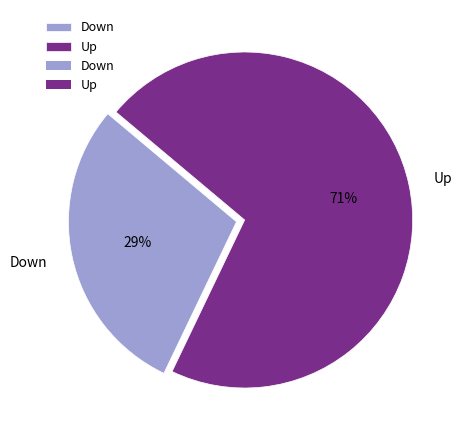

Do Up and Down together represent more than half of the pie?

Yes